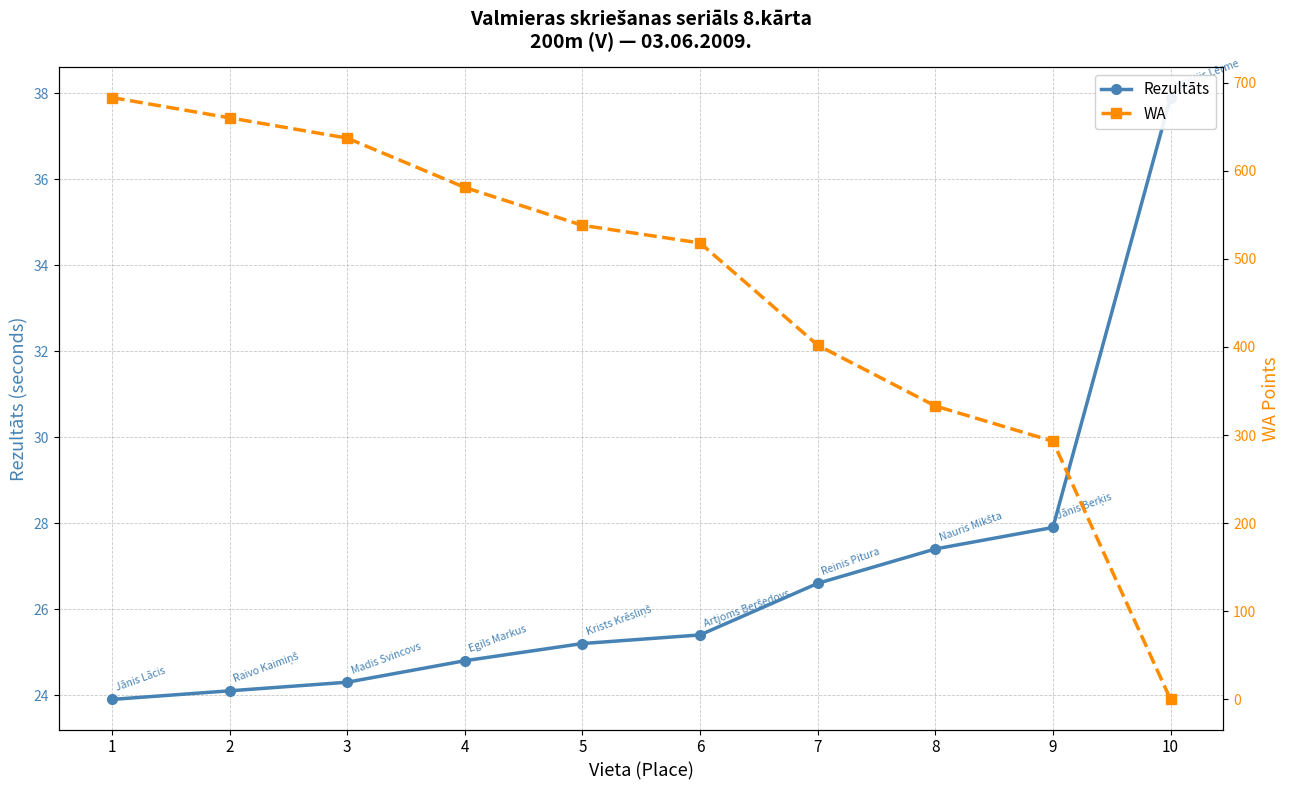

At how many categories does at least one series exceed 666?

1